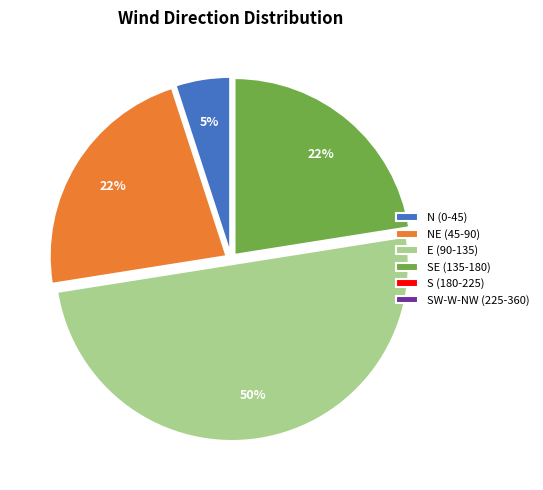

Which slice is the largest?

E (90-135)